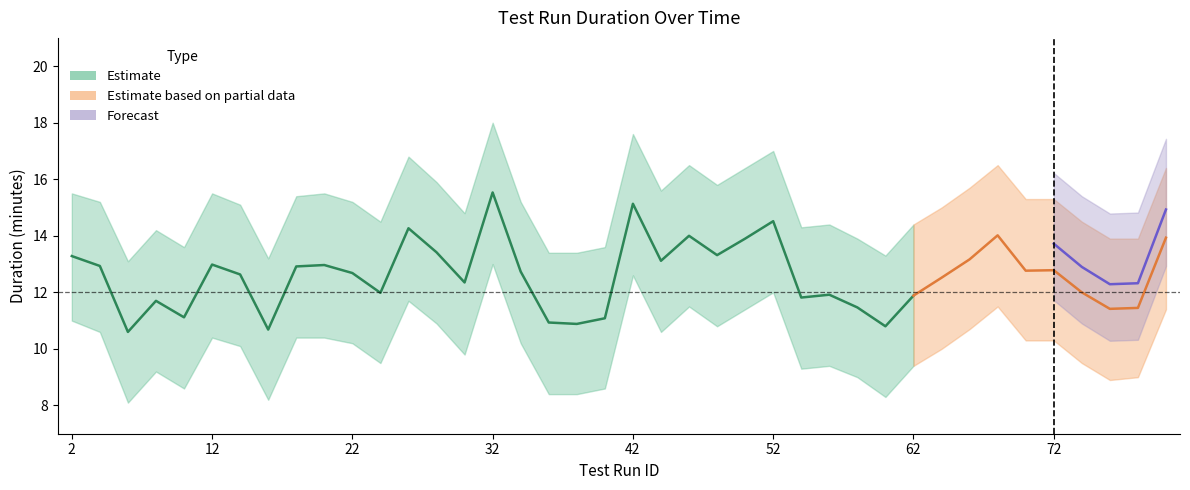

At how many categories does at least one series exceed 17?

2